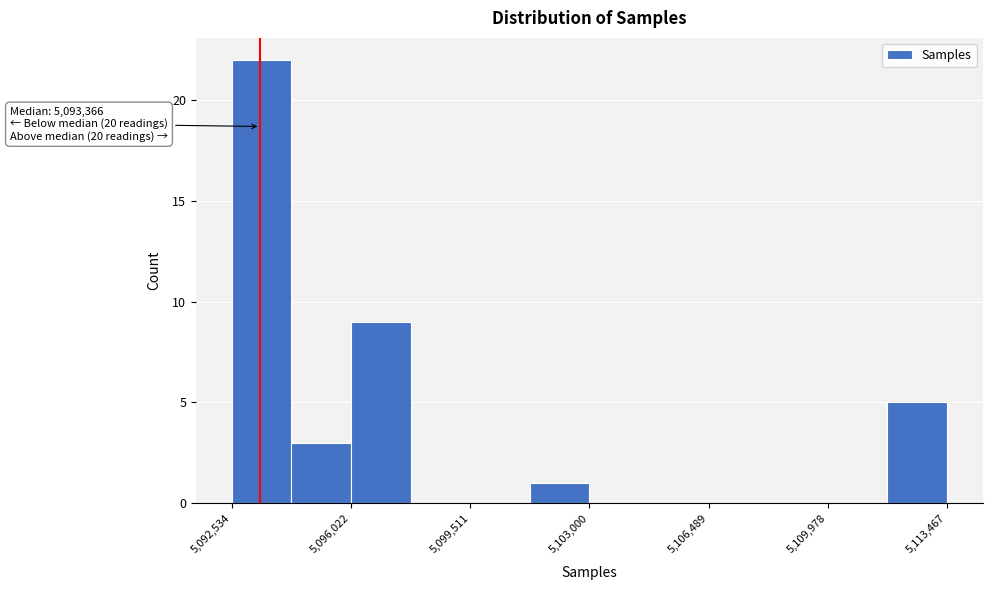

Read against the x-axis, roughly where is the centre of the tallest bar?

5093500